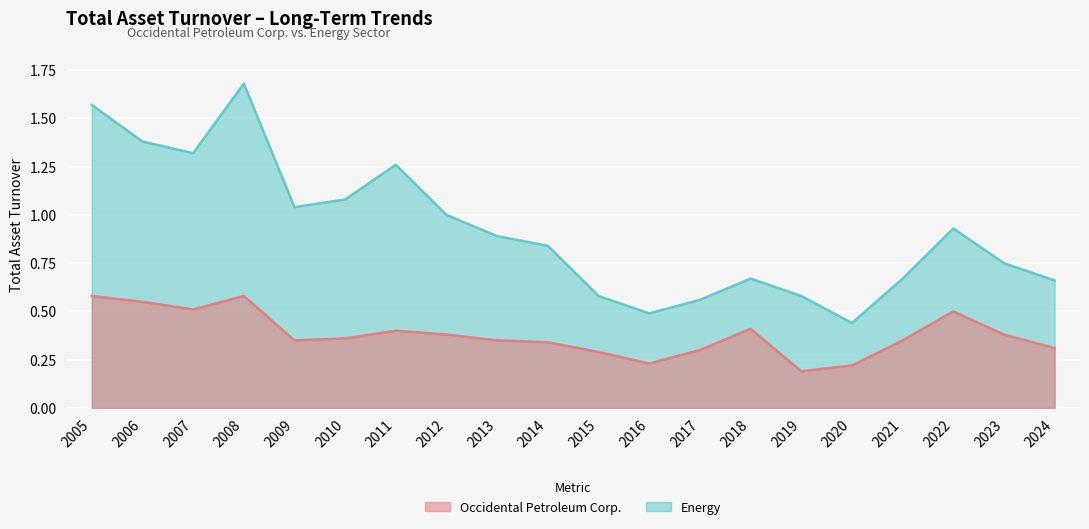

Reading right to left, extract all data points from this chart.

Occidental Petroleum Corp.: 0.3	0.4	0.5	0.3	0.2	0.2	0.4	0.3	0.2	0.3	0.3	0.3	0.4	0.4	0.4	0.3	0.6	0.5	0.6	0.6
Energy: 0.7	0.8	0.9	0.7	0.4	0.6	0.7	0.6	0.5	0.6	0.8	0.9	1.0	1.3	1.1	1.0	1.7	1.3	1.4	1.6